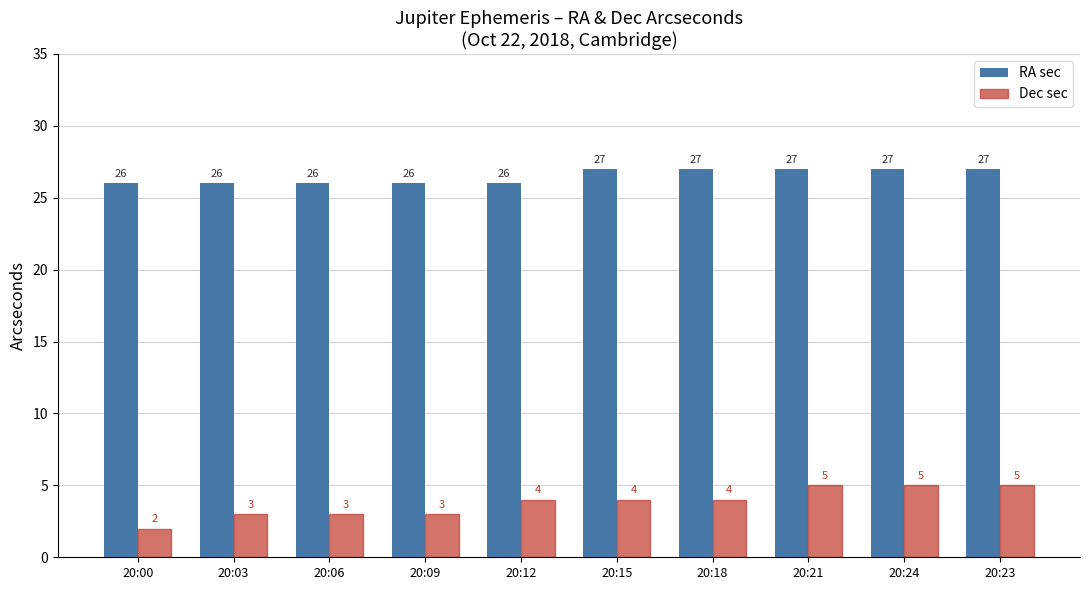

What is the difference between the maximum and minimum values in the RA sec series?

1